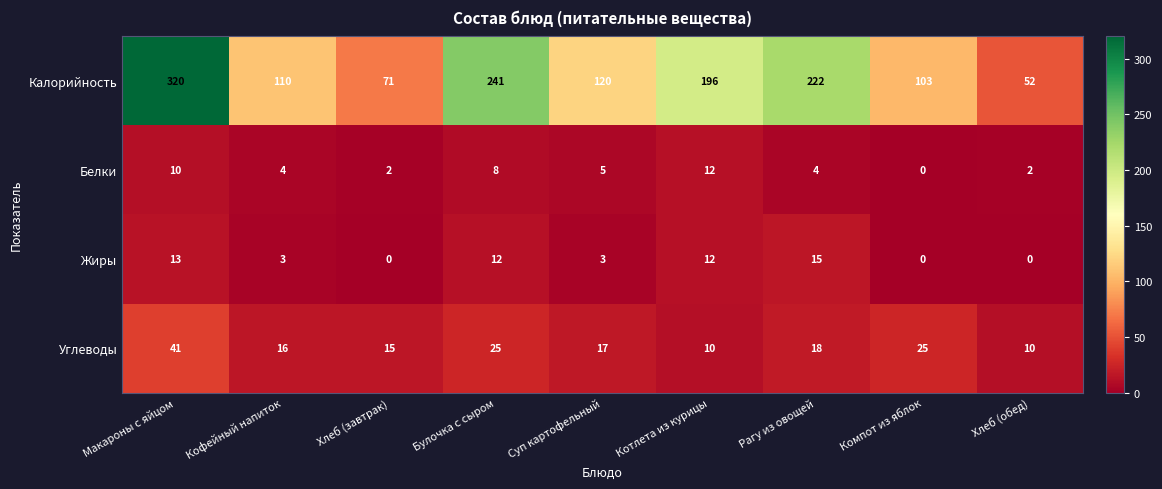

What is the average value of the Белки series?

5